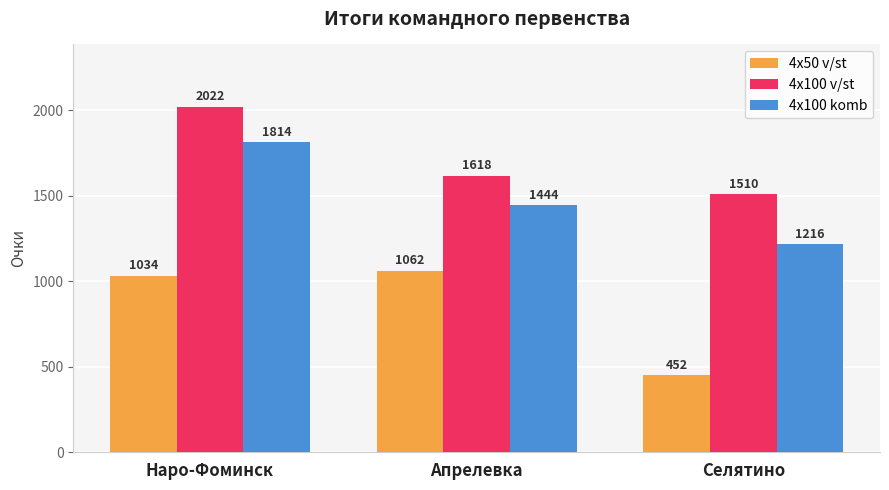

Count the number of categories in the chart.

3